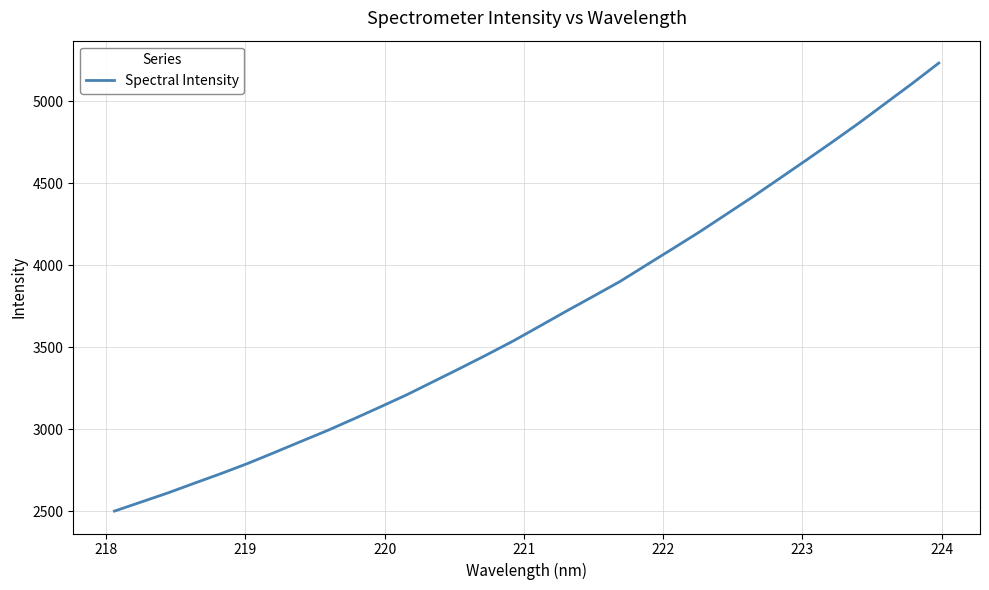

Reading right to left, transcribe all the data shown in this chart.

5233.6	5109.3	4989.0	4868.7	4753.4	4640.7	4529.4	4418.5	4311.6	4204.9	4103.4	4002.9	3901.9	3811.9	3722.6	3631.3	3540.6	3455.8	3373.7	3293.2	3212.6	3138.1	3065.0	2993.3	2926.3	2858.6	2792.2	2730.6	2672.0	2612.5	2557.3	2502.1